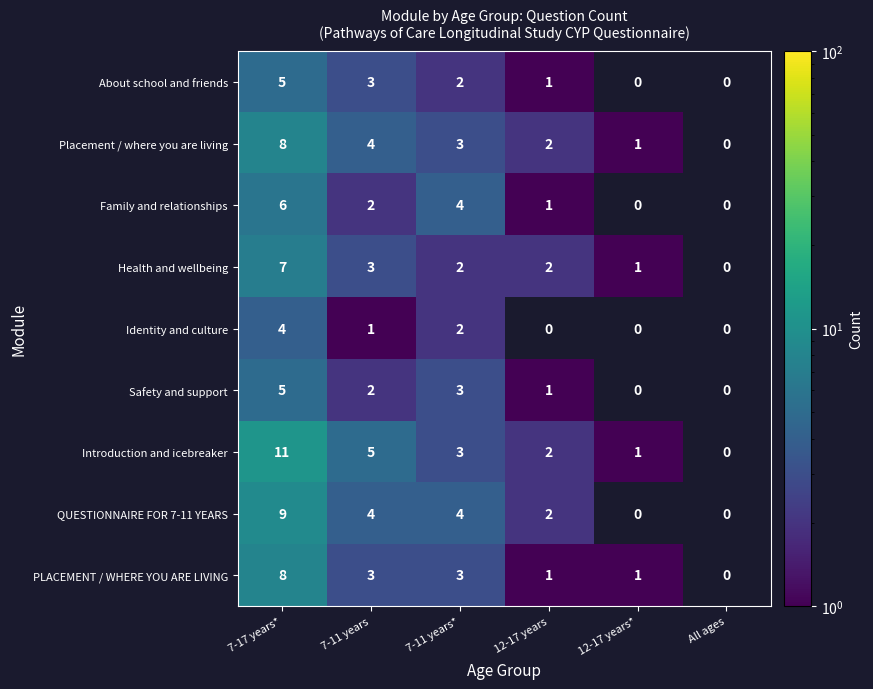

What is the difference between the PLACEMENT / WHERE YOU ARE LIVING values at 7-17 years* and 12-17 years?

7